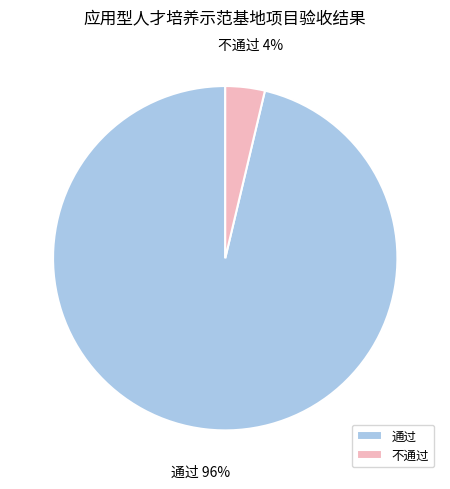

Do 不通过 and 通过 together represent more than half of the pie?

Yes